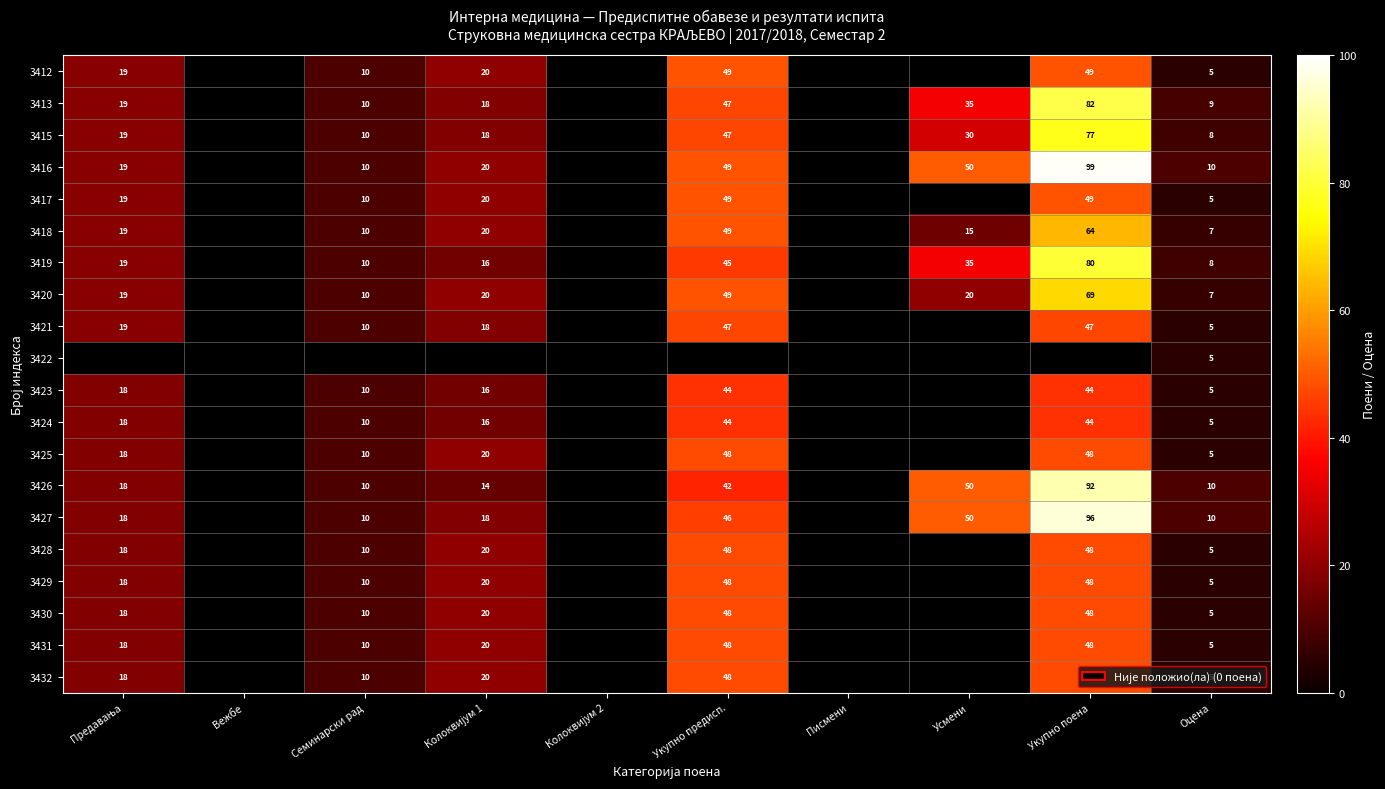

The 3418 series shows 11 at Оцена. True or false?

False